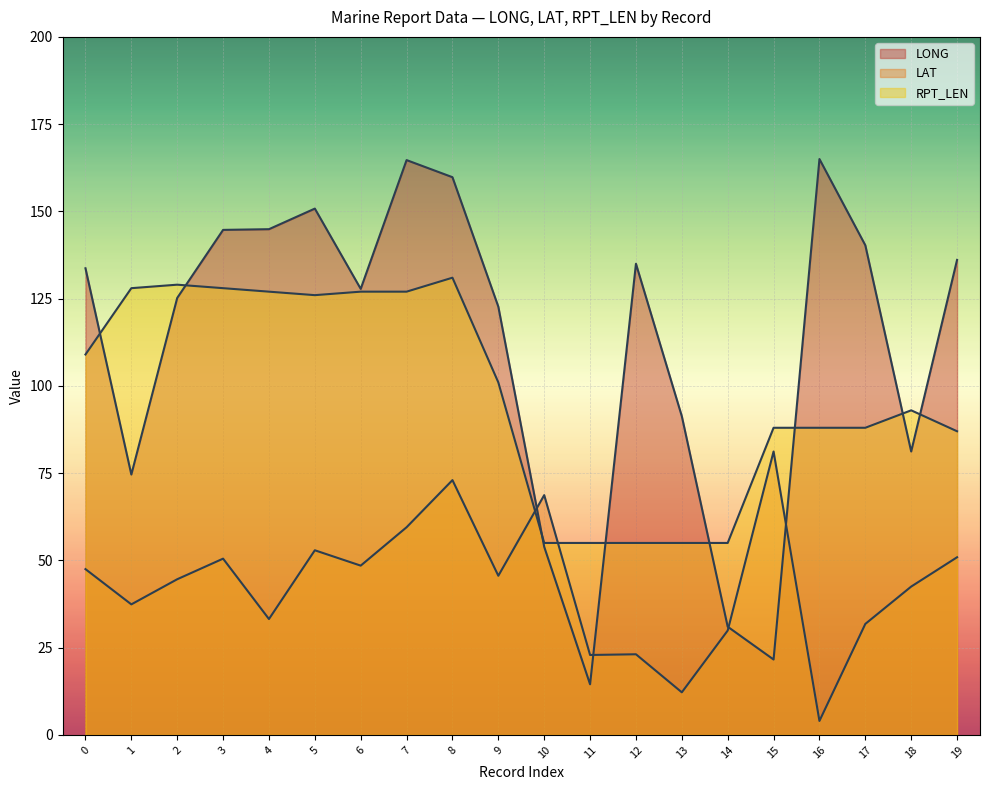

True or false: LONG and RPT_LEN intersect in this chart.

True